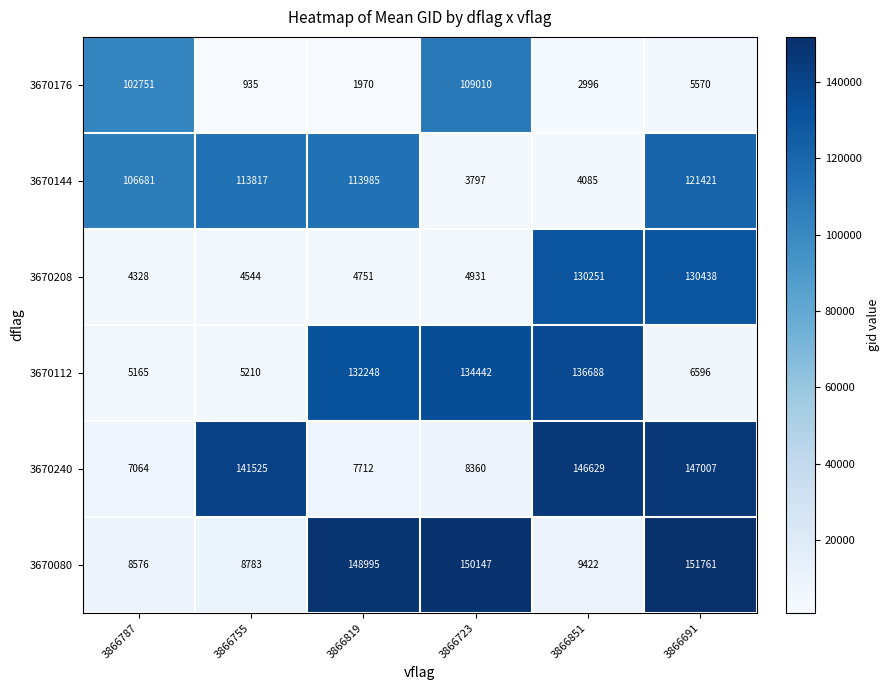

Count the number of categories in the chart.

6